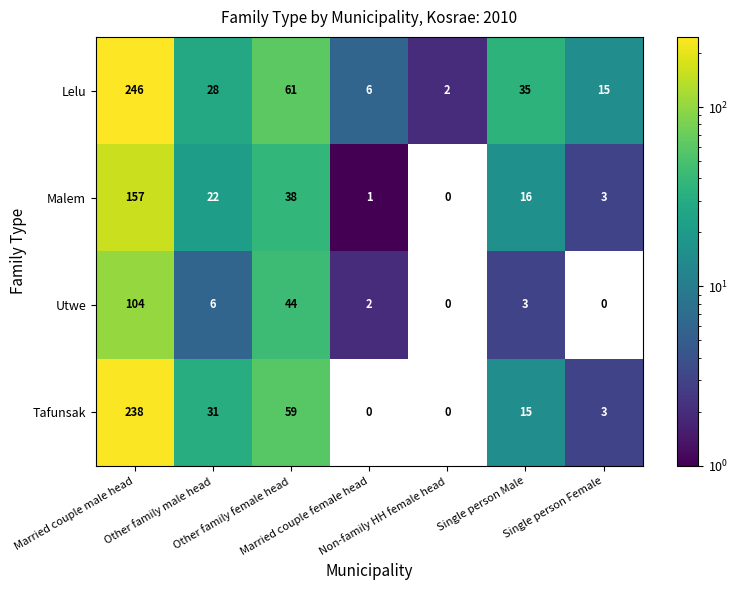

How many categories are shown in the chart?

7